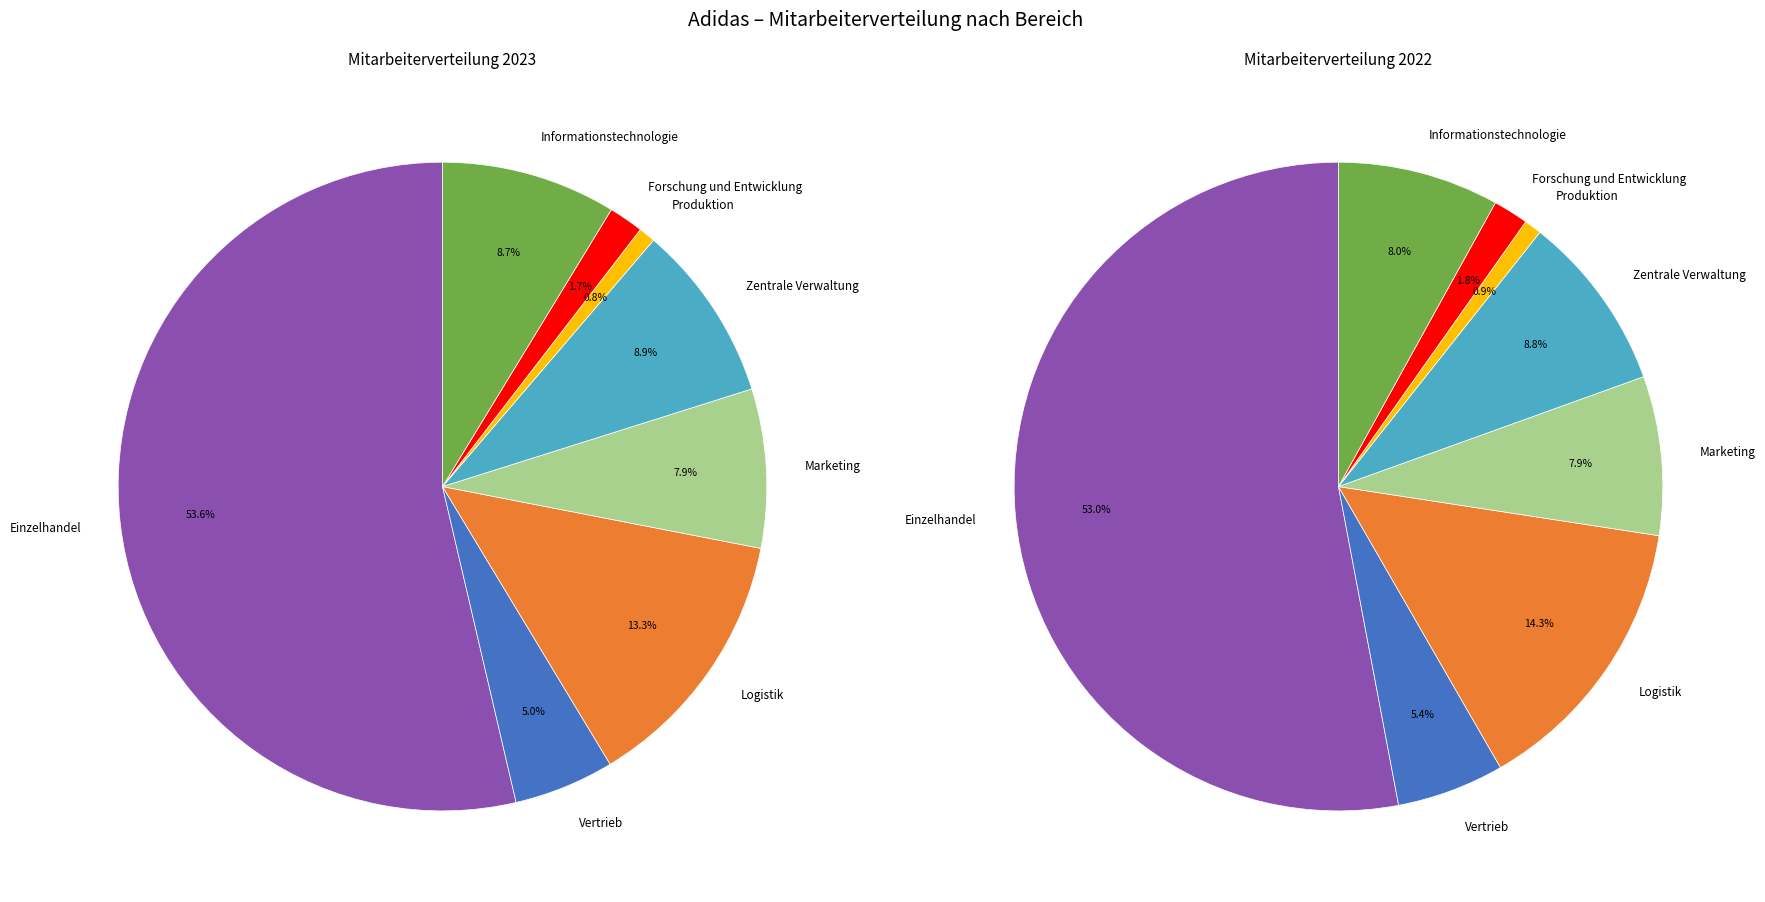

Do Marketing and Vertrieb together represent more than half of the pie?

No